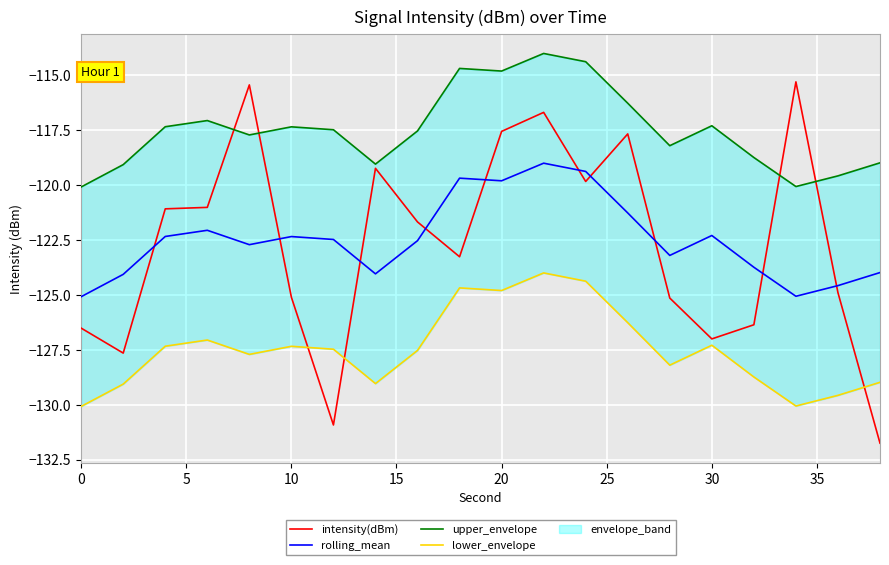

True or false: rolling_mean has a value of -119.8 at 20.

True